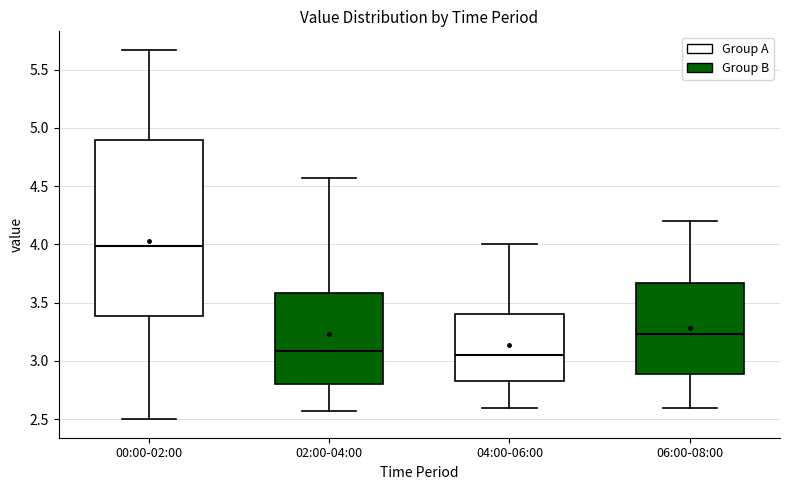

Reading left to right, read every box against the y-axis: the position of its median line, the range the box covers, and the ends of its whiskers. The values are not printed on the chart, so give them approximately, as read against the axis.

00:00-02:00: median 4.00, box 3.40 to 4.90, whiskers 2.50 to 5.65
02:00-04:00: median 3.10, box 2.80 to 3.60, whiskers 2.55 to 4.55
04:00-06:00: median 3.05, box 2.85 to 3.40, whiskers 2.60 to 4.00
06:00-08:00: median 3.25, box 2.90 to 3.65, whiskers 2.60 to 4.20